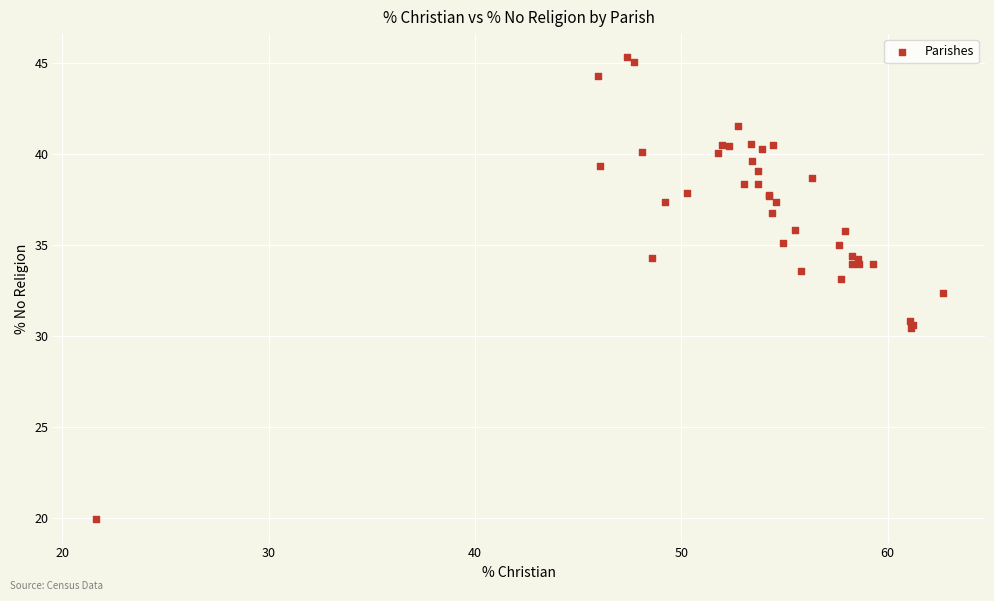

What Y value in the scatter plot is closest to 32?

32.4